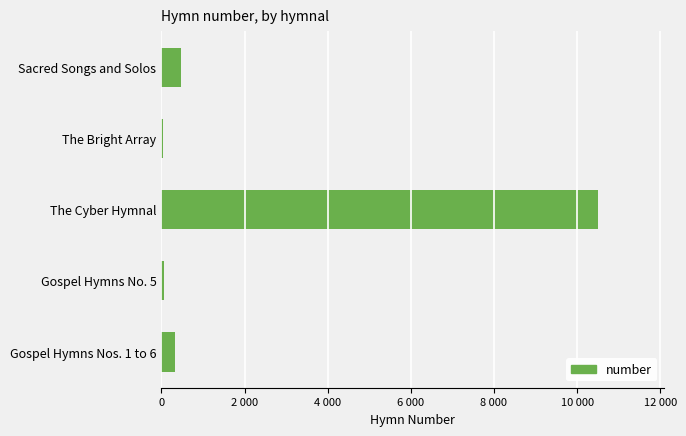

Does the chart contain any negative values?

No